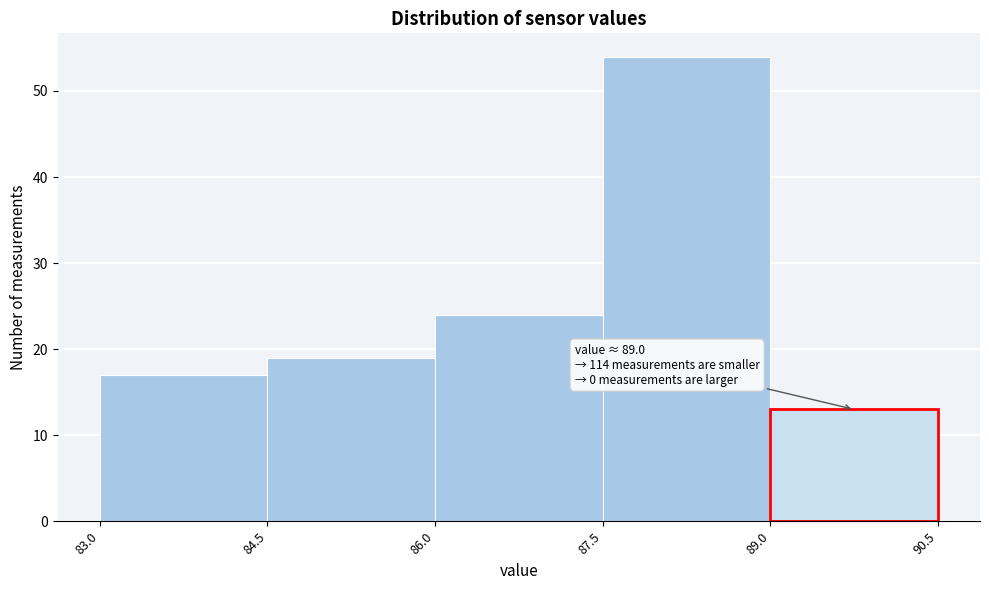

Over which range of the x-axis is the bar tallest?

87.5 to 89.0